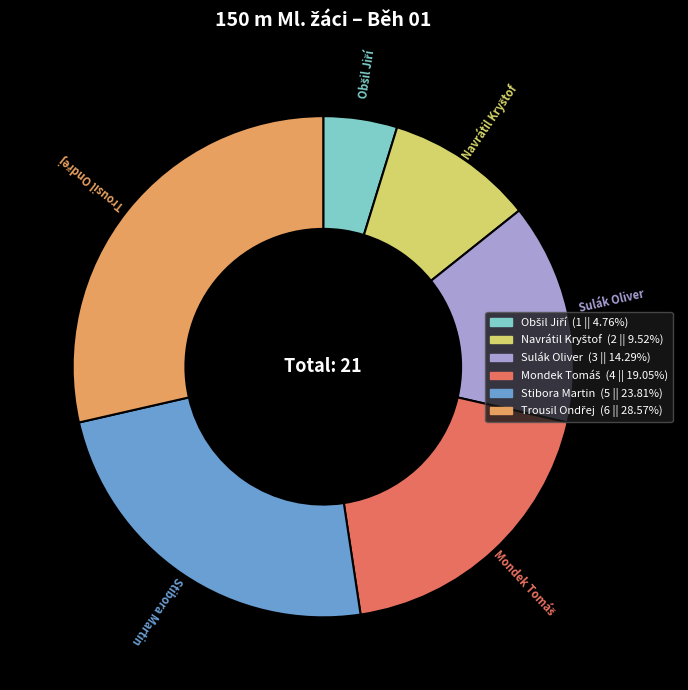

Is there a majority slice in this chart?

No